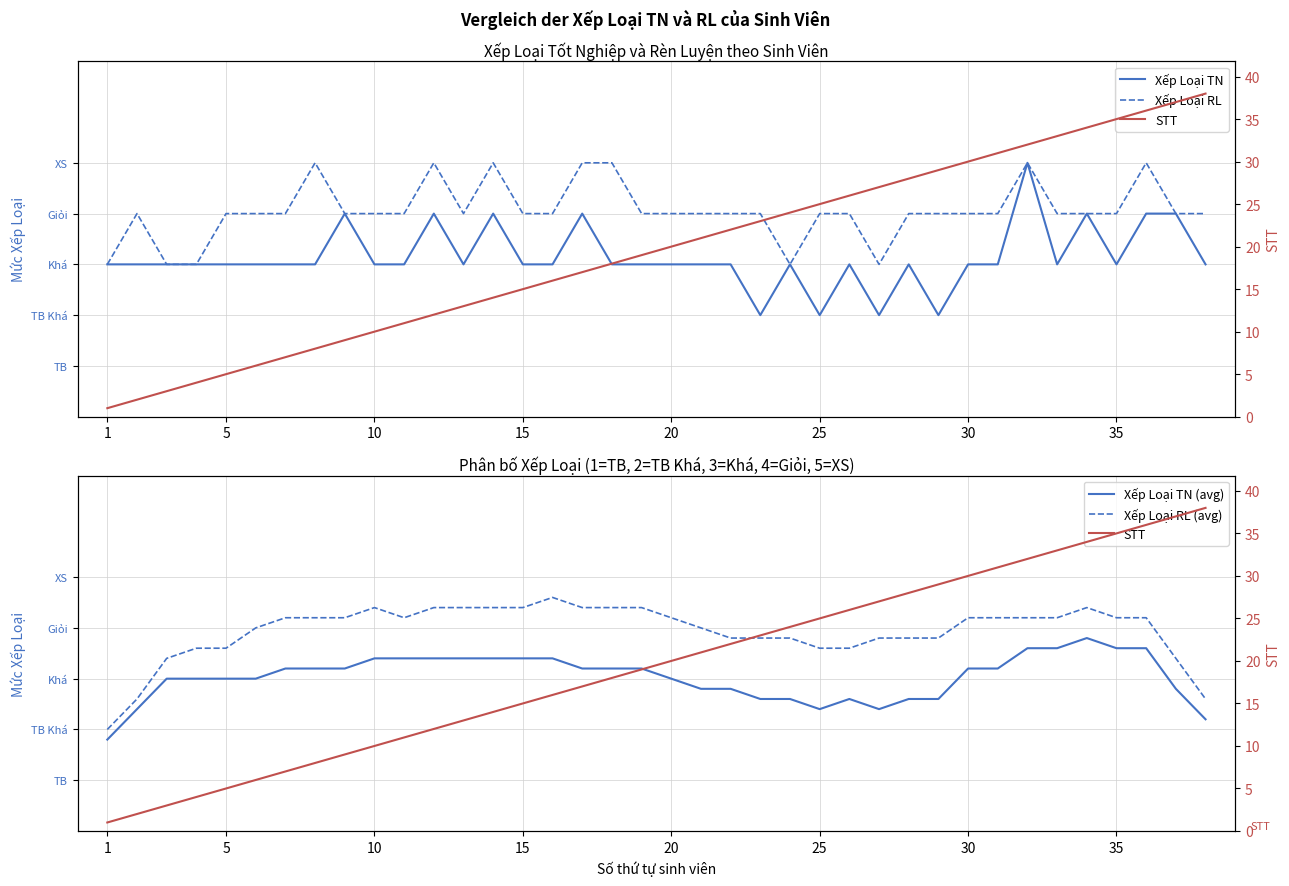

Reading right to left, list all the values displayed in this chart.

Xếp Loại TN: 3.0	4.0	4.0	3.0	4.0	3.0	5.0	3.0	3.0	2.0	3.0	2.0	3.0	2.0	3.0	2.0	3.0	3.0	3.0	3.0	3.0	4.0	3.0	3.0	4.0	3.0	4.0	3.0	3.0	4.0	3.0	3.0	3.0	3.0	3.0	3.0	3.0	3.0
Xếp Loại RL: 4.0	4.0	5.0	4.0	4.0	4.0	5.0	4.0	4.0	4.0	4.0	3.0	4.0	4.0	3.0	4.0	4.0	4.0	4.0	4.0	5.0	5.0	4.0	4.0	5.0	4.0	5.0	4.0	4.0	4.0	5.0	4.0	4.0	4.0	3.0	3.0	4.0	3.0
Xếp Loại TN (avg): 2.2	2.8	3.6	3.6	3.8	3.6	3.6	3.2	3.2	2.6	2.6	2.4	2.6	2.4	2.6	2.6	2.8	2.8	3.0	3.2	3.2	3.2	3.4	3.4	3.4	3.4	3.4	3.4	3.4	3.2	3.2	3.2	3.0	3.0	3.0	3.0	2.4	1.8
Xếp Loại RL (avg): 2.6	3.4	4.2	4.2	4.4	4.2	4.2	4.2	4.2	3.8	3.8	3.8	3.6	3.6	3.8	3.8	3.8	4.0	4.2	4.4	4.4	4.4	4.6	4.4	4.4	4.4	4.4	4.2	4.4	4.2	4.2	4.2	4.0	3.6	3.6	3.4	2.6	2.0
STT: 38.0	37.0	36.0	35.0	34.0	33.0	32.0	31.0	30.0	29.0	28.0	27.0	26.0	25.0	24.0	23.0	22.0	21.0	20.0	19.0	18.0	17.0	16.0	15.0	14.0	13.0	12.0	11.0	10.0	9.0	8.0	7.0	6.0	5.0	4.0	3.0	2.0	1.0